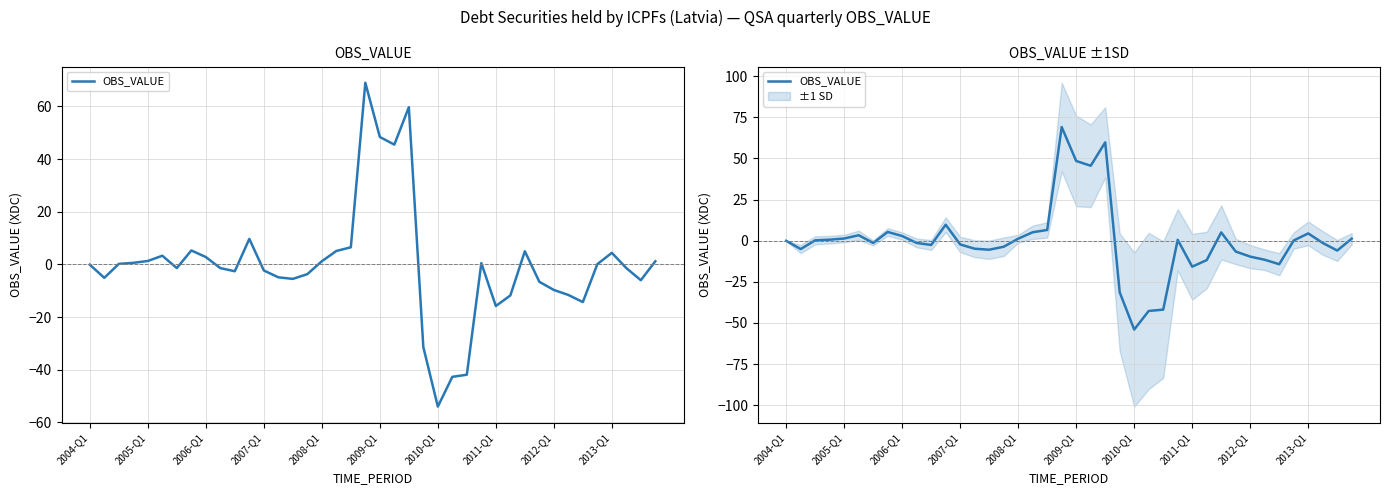

Count the number of data series in this chart.

1